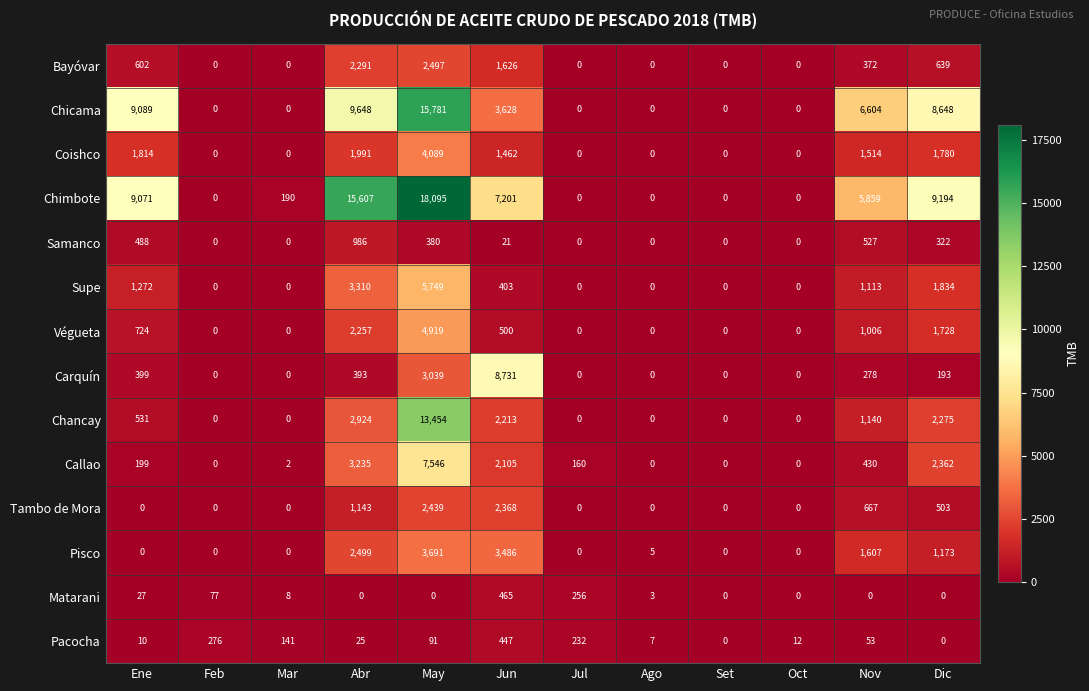

What is the difference between the maximum and minimum values in the Chancay series?

13454